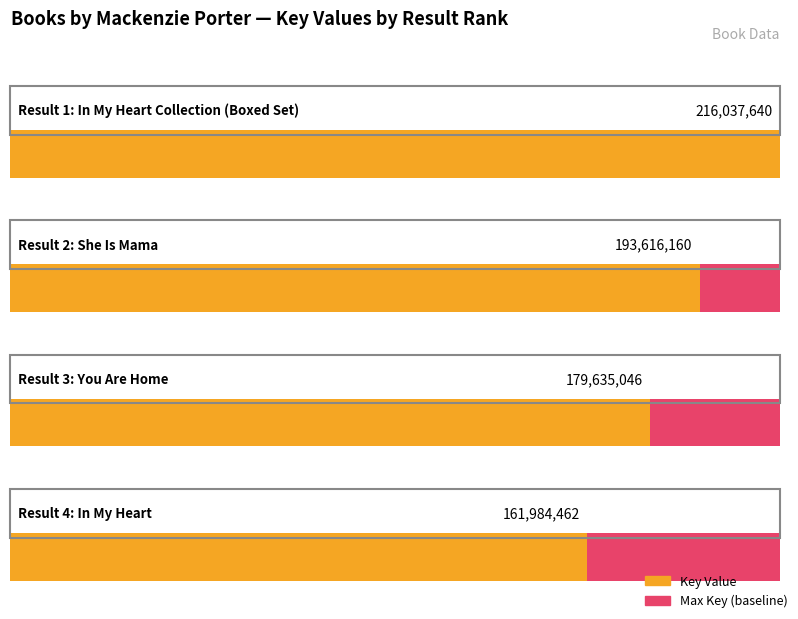

What is the sum of all values?

751273308